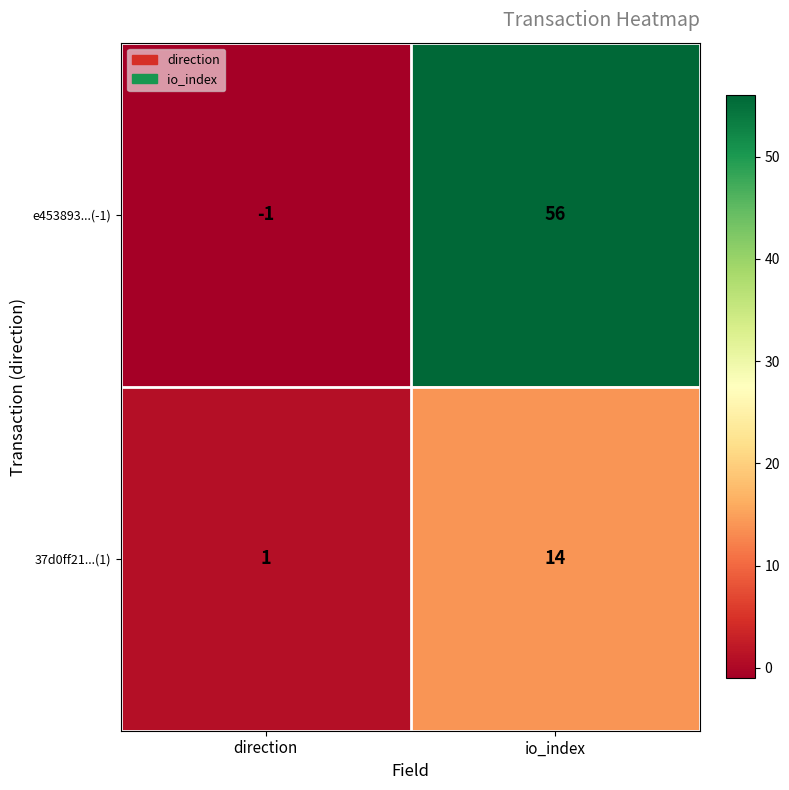

What is the maximum value shown in the chart?

56